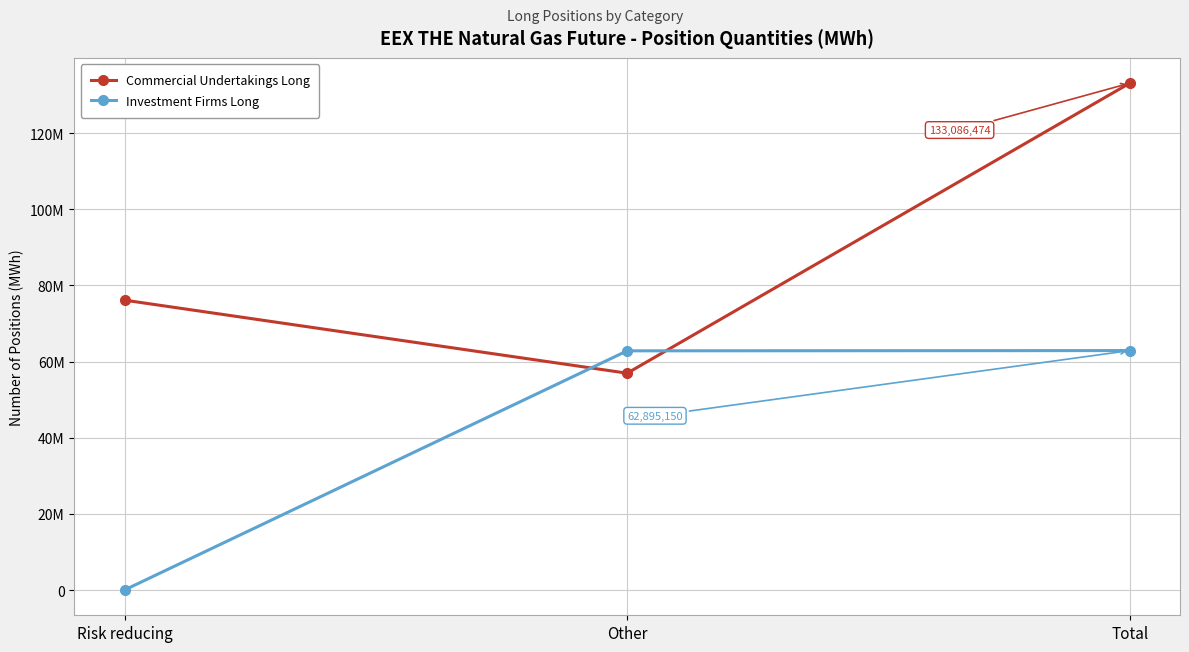

Reading left to right, transcribe all the data shown in this chart.

Commercial Undertakings Long: Risk reducing=76128791	Other=56957683	Total=133086474
Investment Firms Long: Risk reducing=66270	Other=62828880	Total=62895150